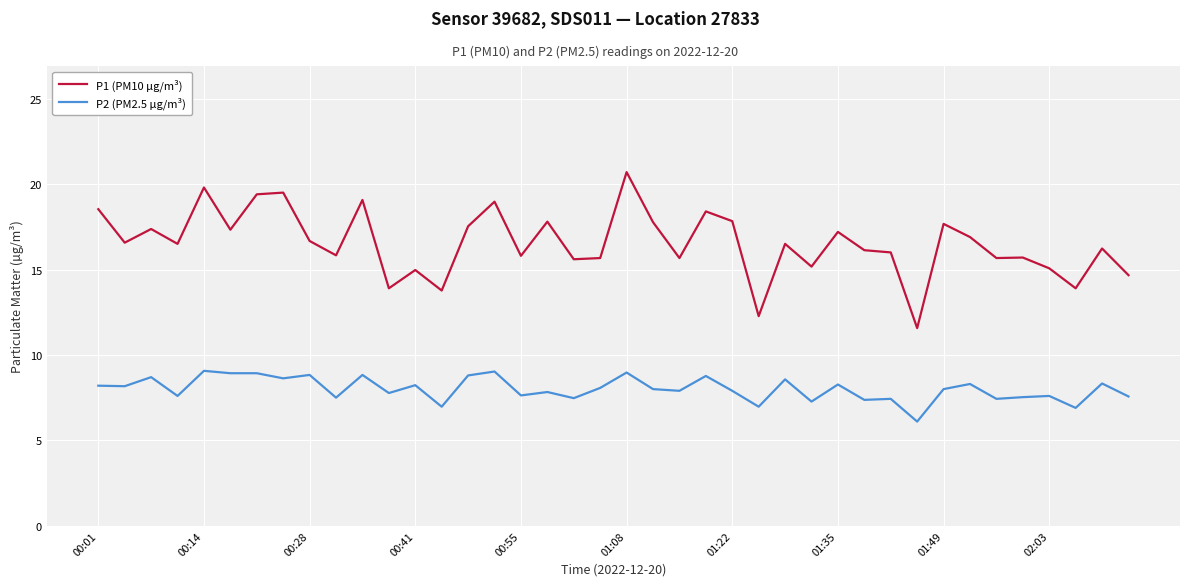

Which series has the widest spread of values?

P1 (PM10 µg/m³)